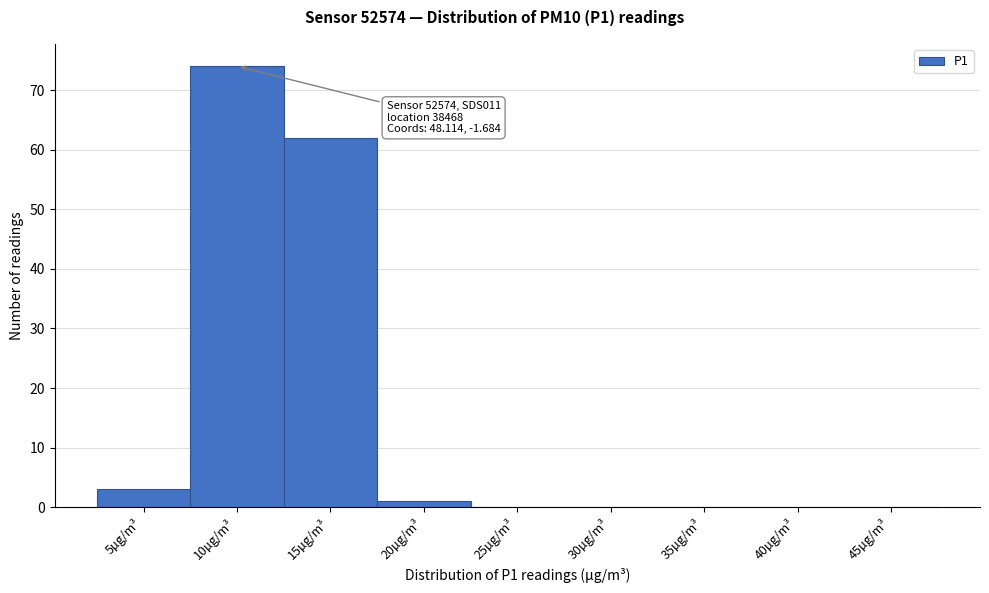

Reading right to left, list all the values displayed in this chart.

45µg/m³=0	40µg/m³=0	35µg/m³=0	30µg/m³=0	25µg/m³=0	20µg/m³=1	15µg/m³=62	10µg/m³=74	5µg/m³=3